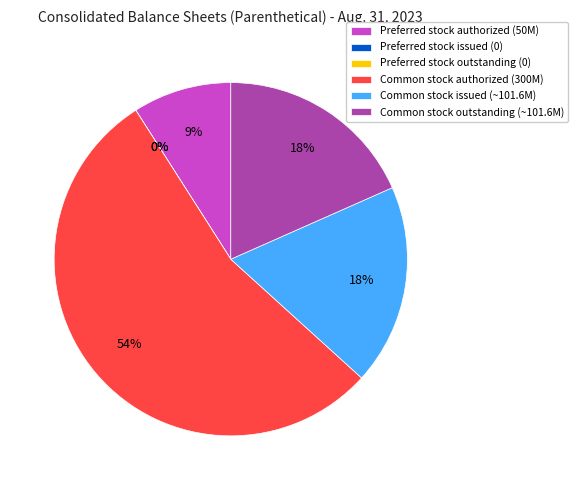

What is the smallest slice in the pie chart?

Preferred stock, shares issued